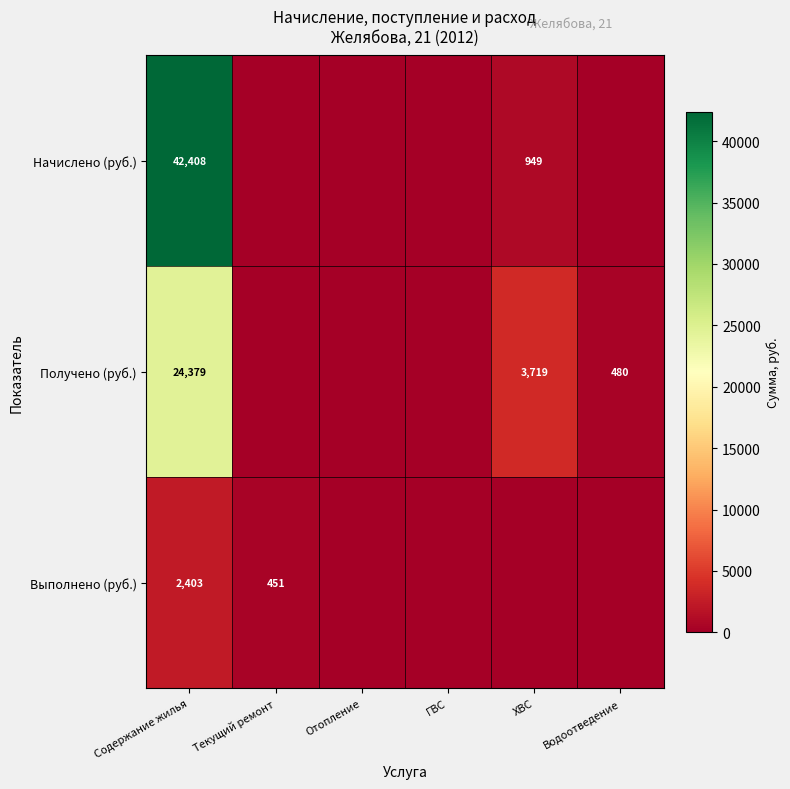

Is it true that Получено (руб.) equals 39635 at Содержание жилья?

False